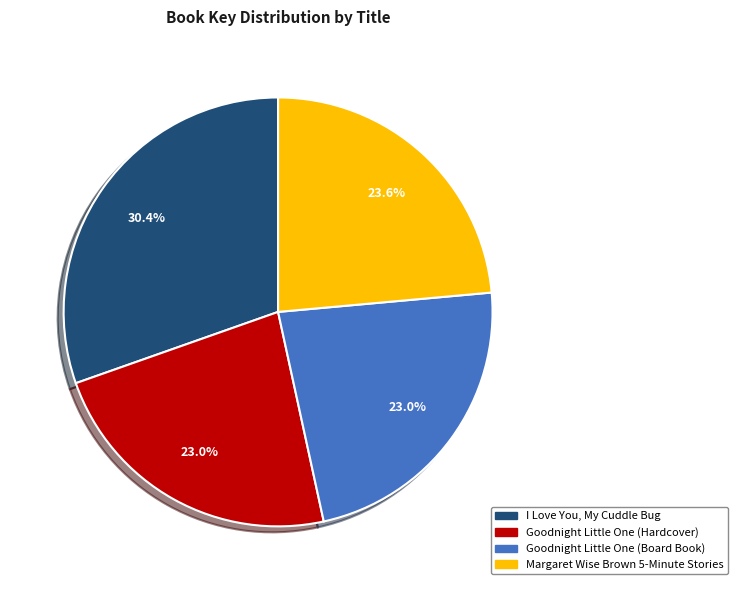

How many segments does this pie chart have?

4